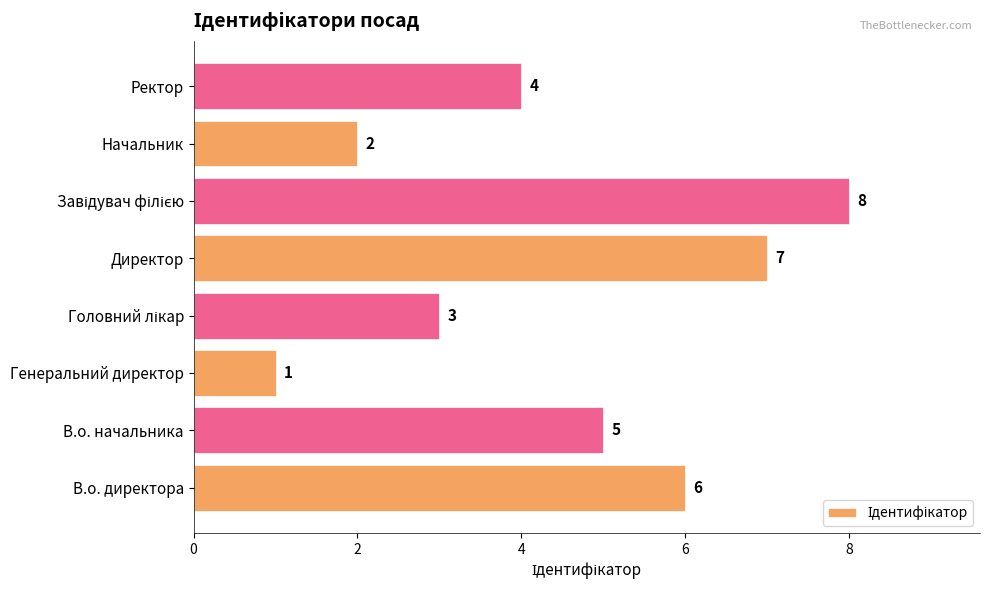

True or false: the data shows 5 at В.о. начальника.

True